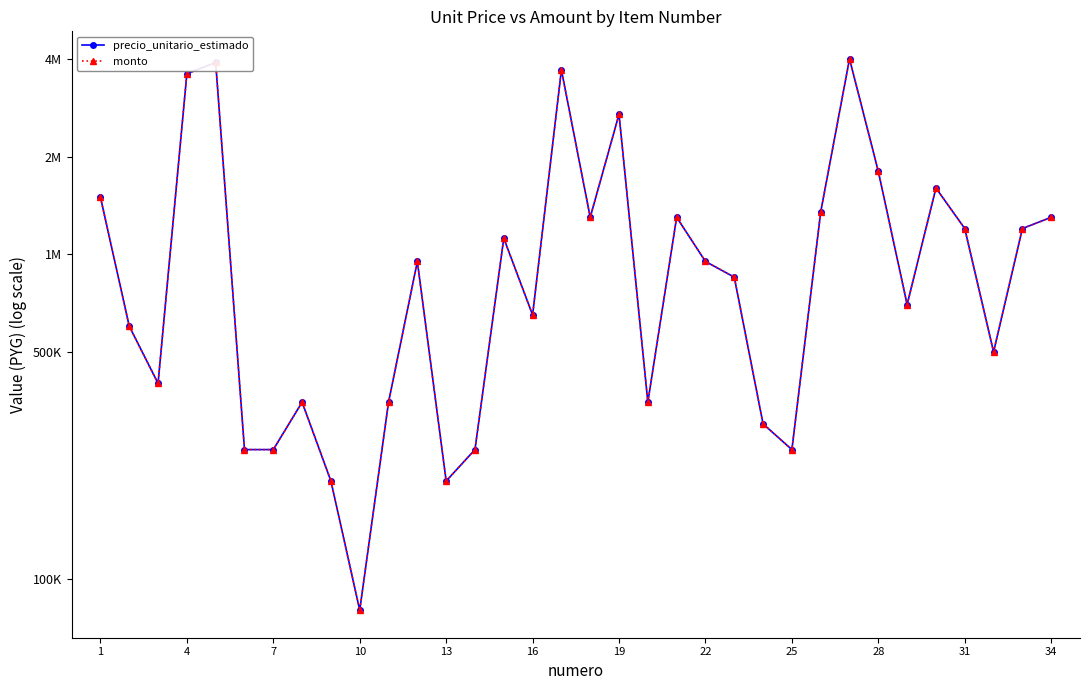

True or false: monto and precio_unitario_estimado cross at least once.

False